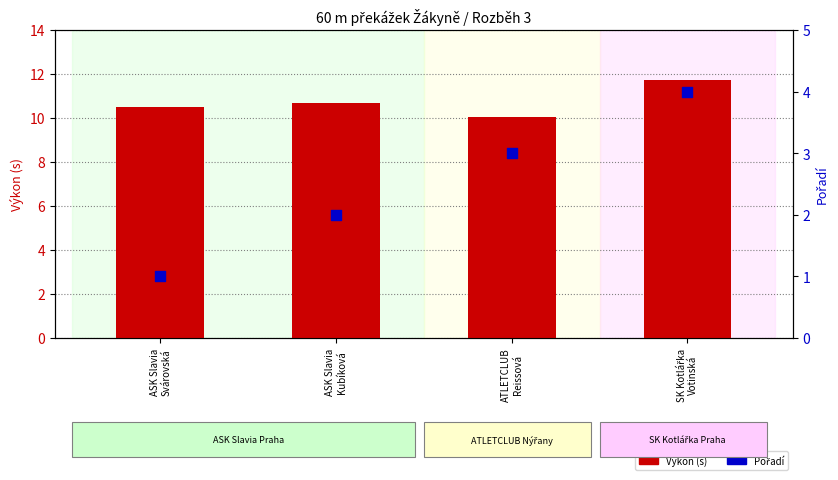

Which series contains the highest Y value?

Výkon (s)